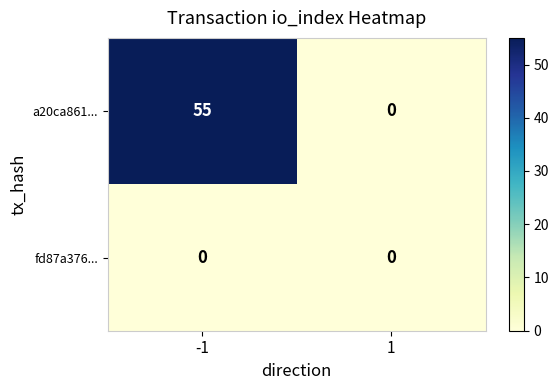

What is the difference between the a20ca861... values at 1 and -1?

55